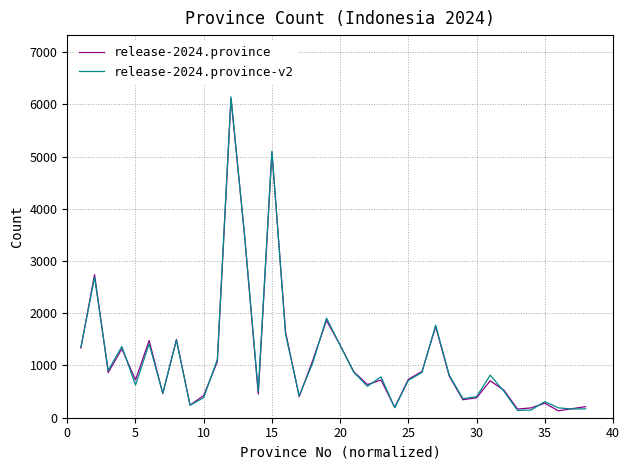

What is the highest value of the release-2024.province series?

6104.0